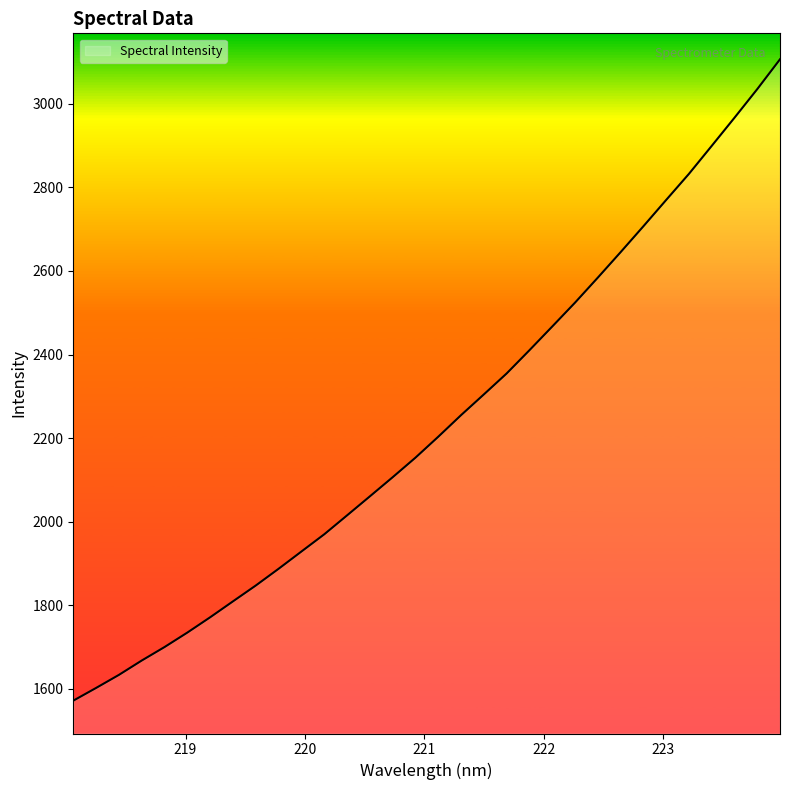

What is the difference between the maximum and minimum values?

1534.9